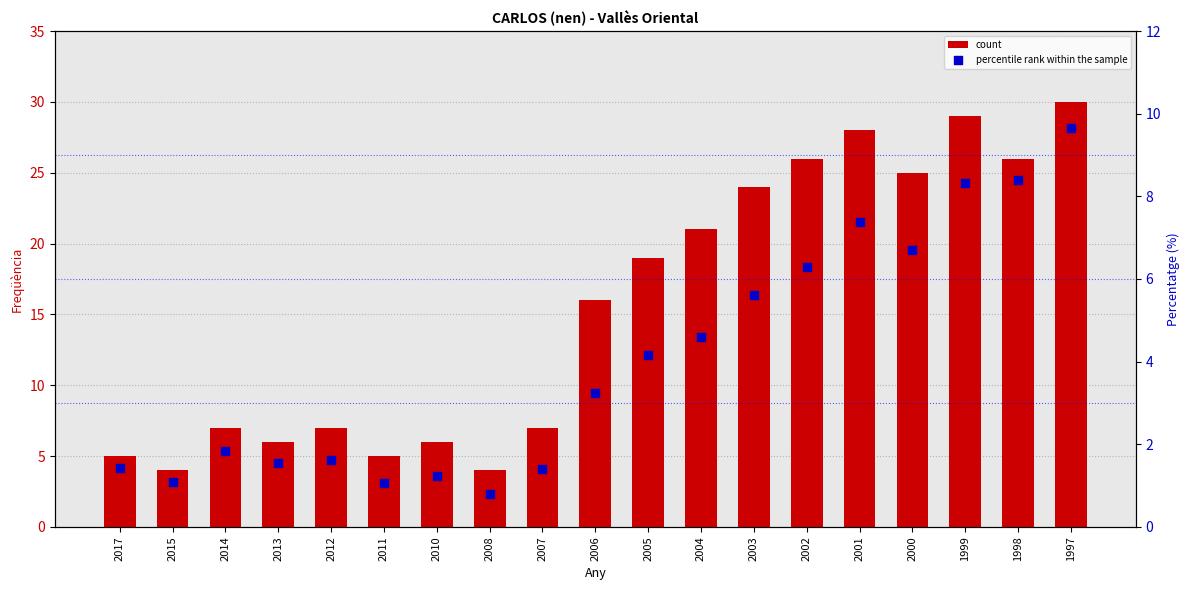

What are all the series names shown in the legend?

count, percentile rank within the sample